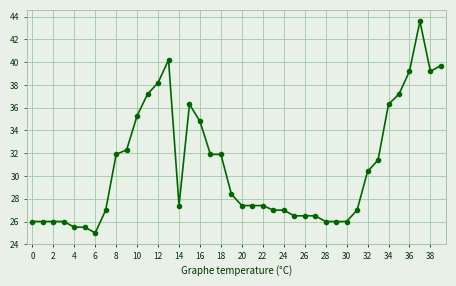

What is the difference between the maximum and minimum values?

18.6